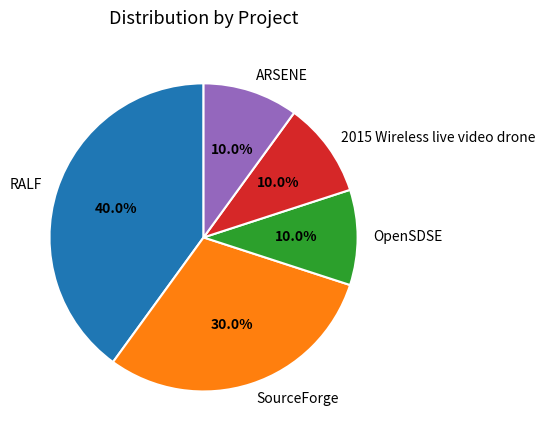

Does any single category account for the majority?

No